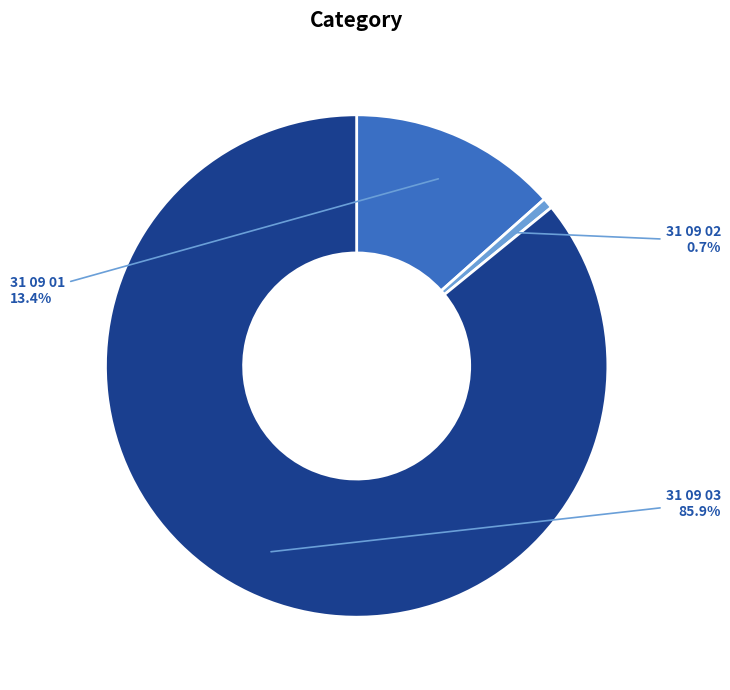

How many segments does this pie chart have?

3